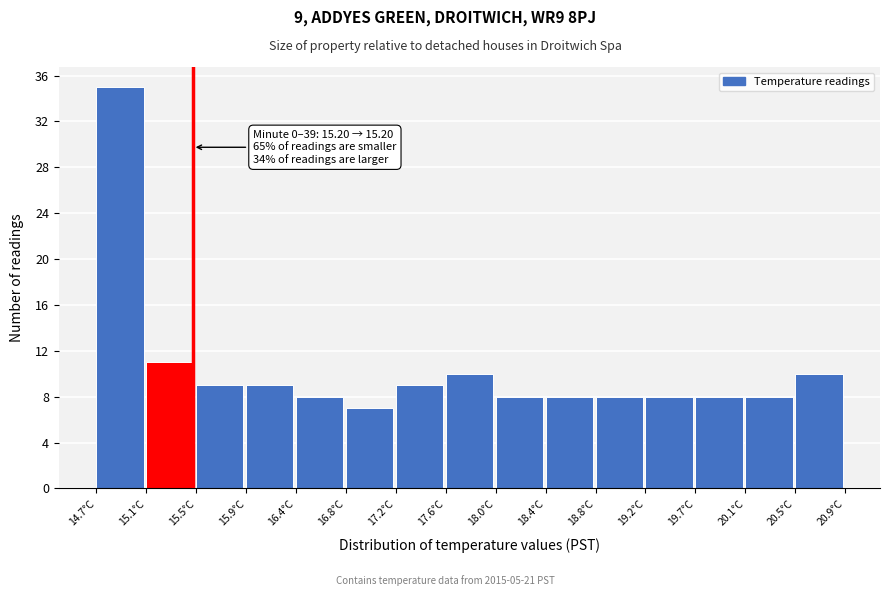

Over which range of the x-axis is the bar tallest?

14.70 to 15.10